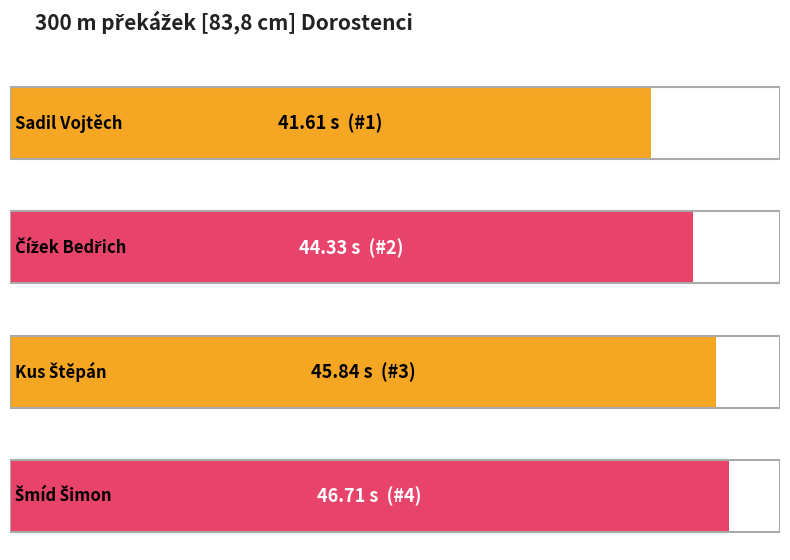

Reading left to right, list all the values displayed in this chart.

Sadil Vojtěch=41.6	Čížek Bedřich=44.3	Kus Štěpán=45.8	Šmíd Šimon=46.7